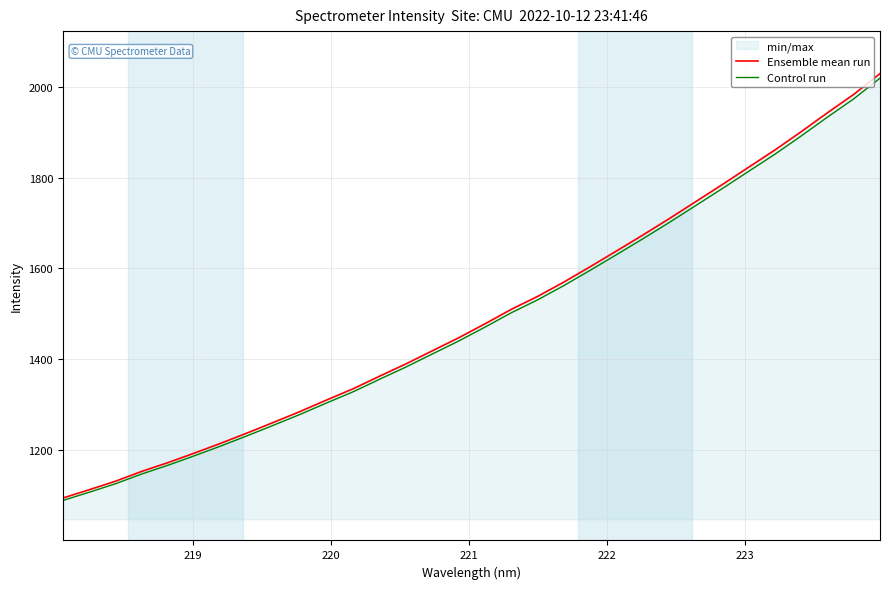

Which series has the largest range (max minus min)?

Ensemble mean run